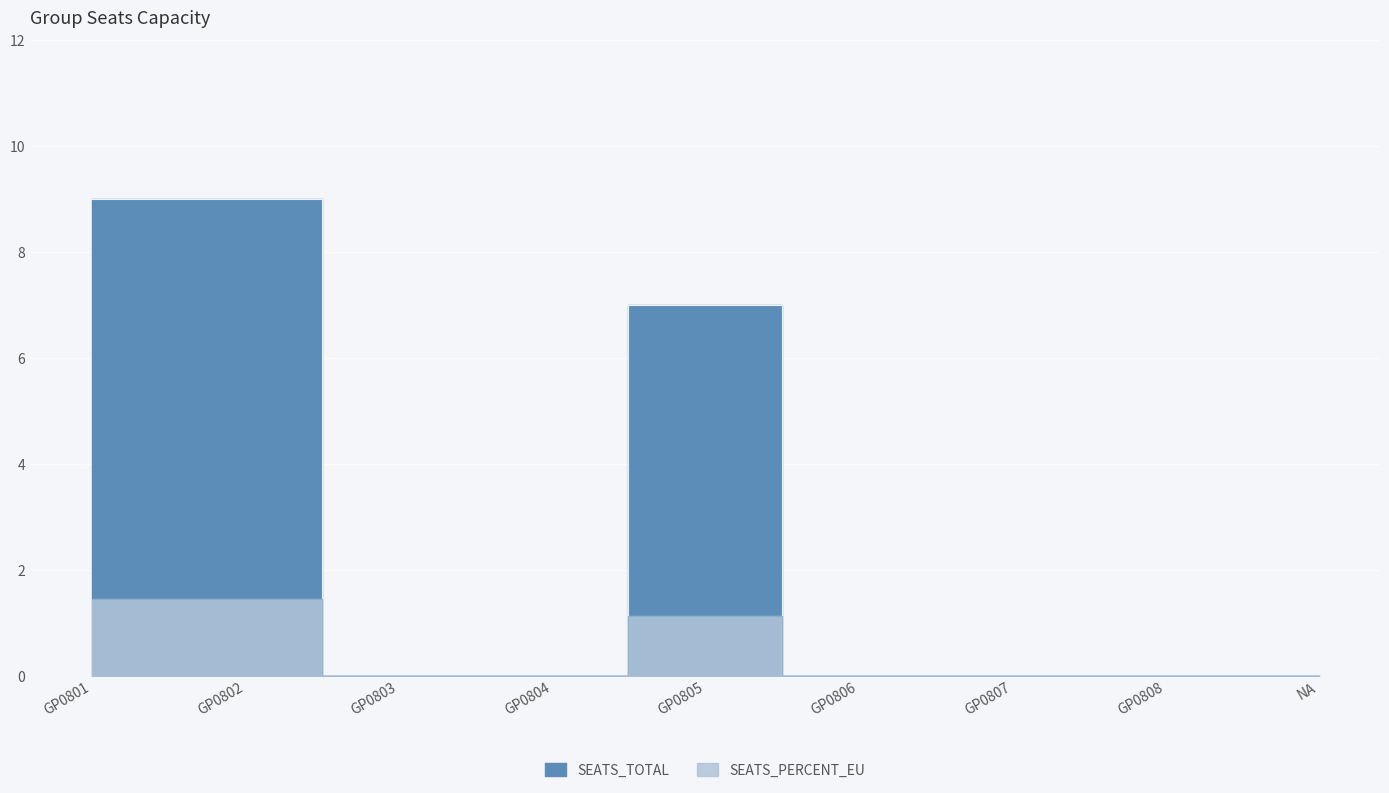

Is it true that SEATS_PERCENT_EU equals 13.9 at GP0801?

False